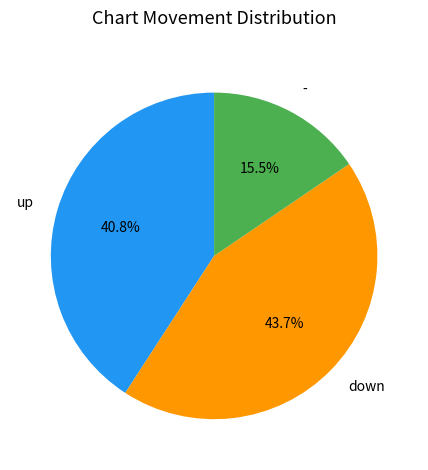

Combined, what portion of the pie is - and down?

59.2%